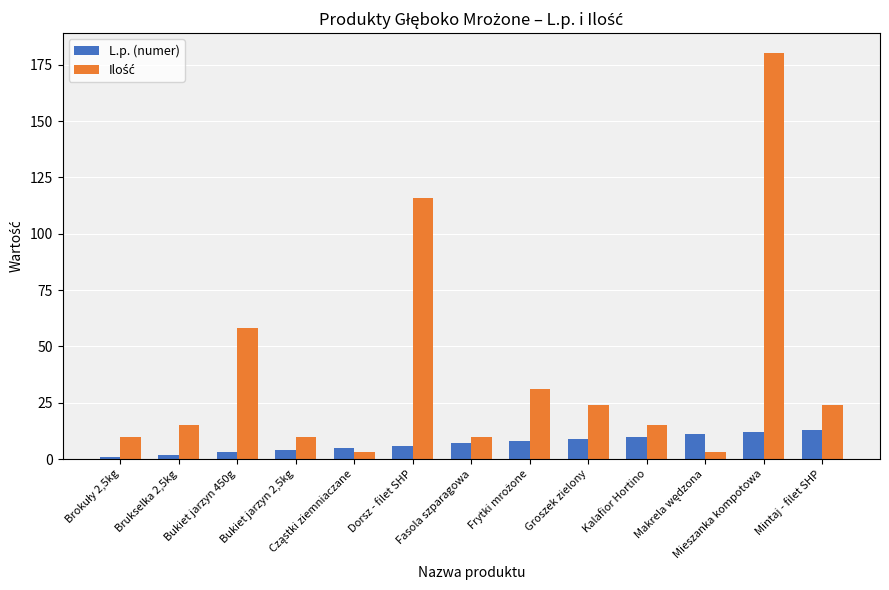

What is the minimum value shown in the chart?

1